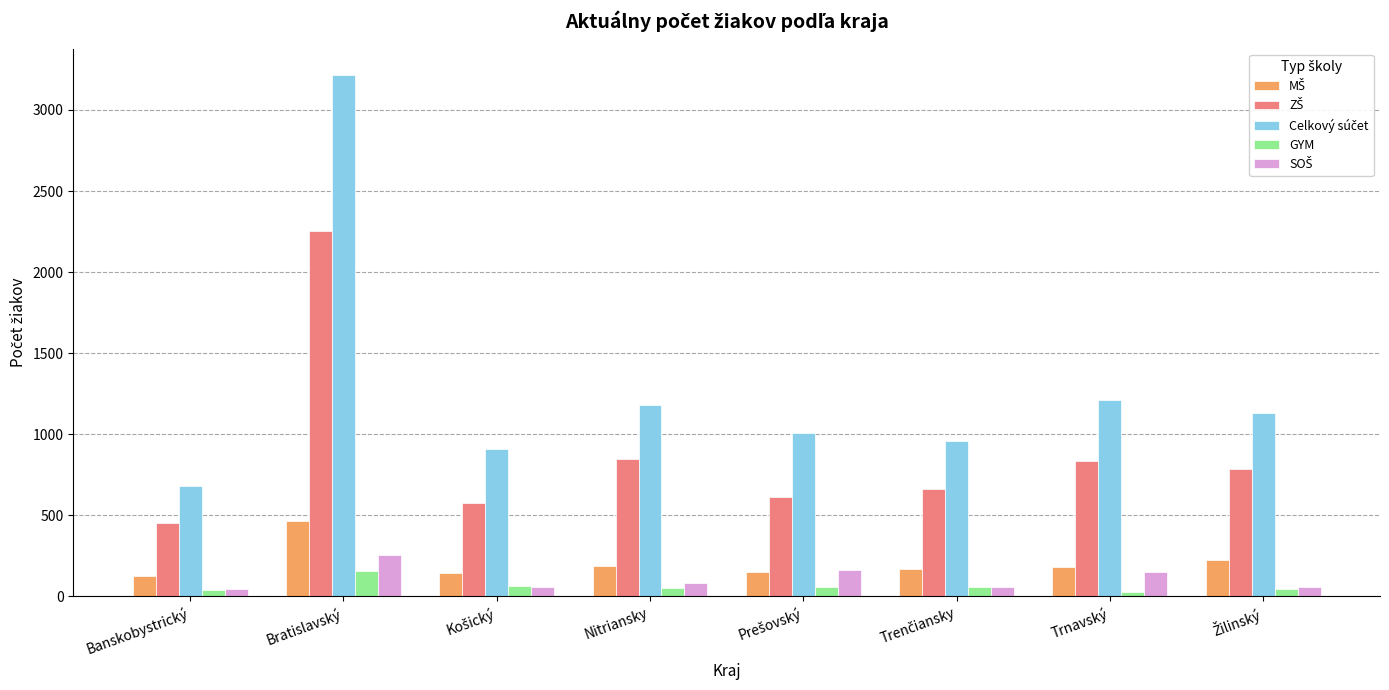

What is the spread (max minus min) of values at Bratislavský?

3064